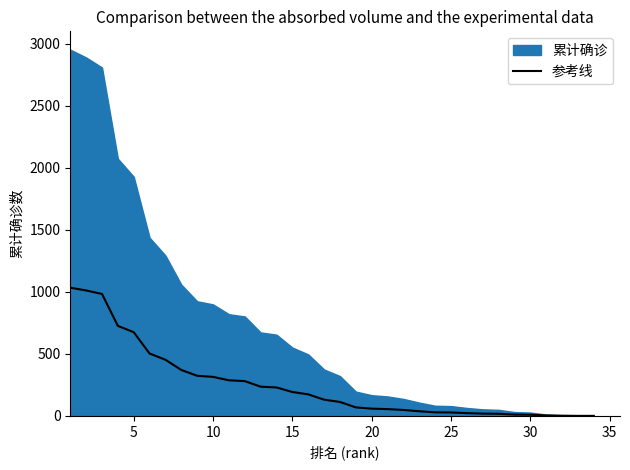

Reading left to right, extract all data points from this chart.

1033.5	1011.5	983.1	725.9	674.8	502.9	452.5	370.3	323.4	314.6	287.0	280.7	235.5	229.2	192.8	173.6	130.9	112.3	68.6	58.4	54.9	47.9	37.4	28.7	27.6	22.4	18.5	17.1	10.8	9.4	3.8	1.8	0.3	0.3